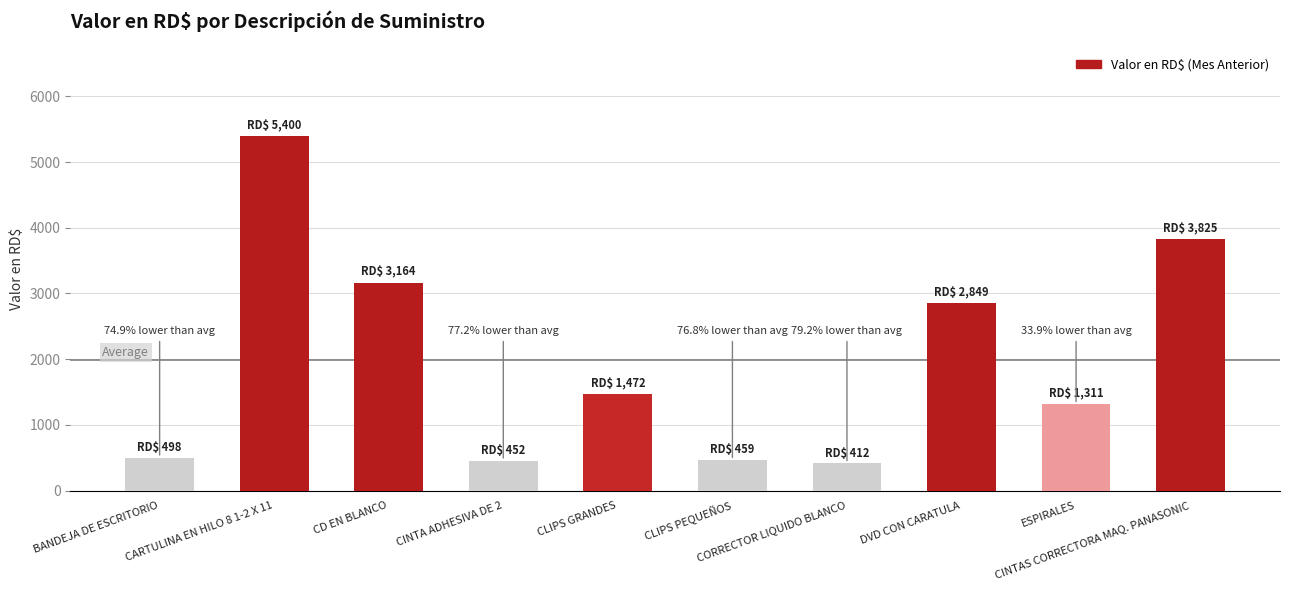

How many values are below 1472?

5